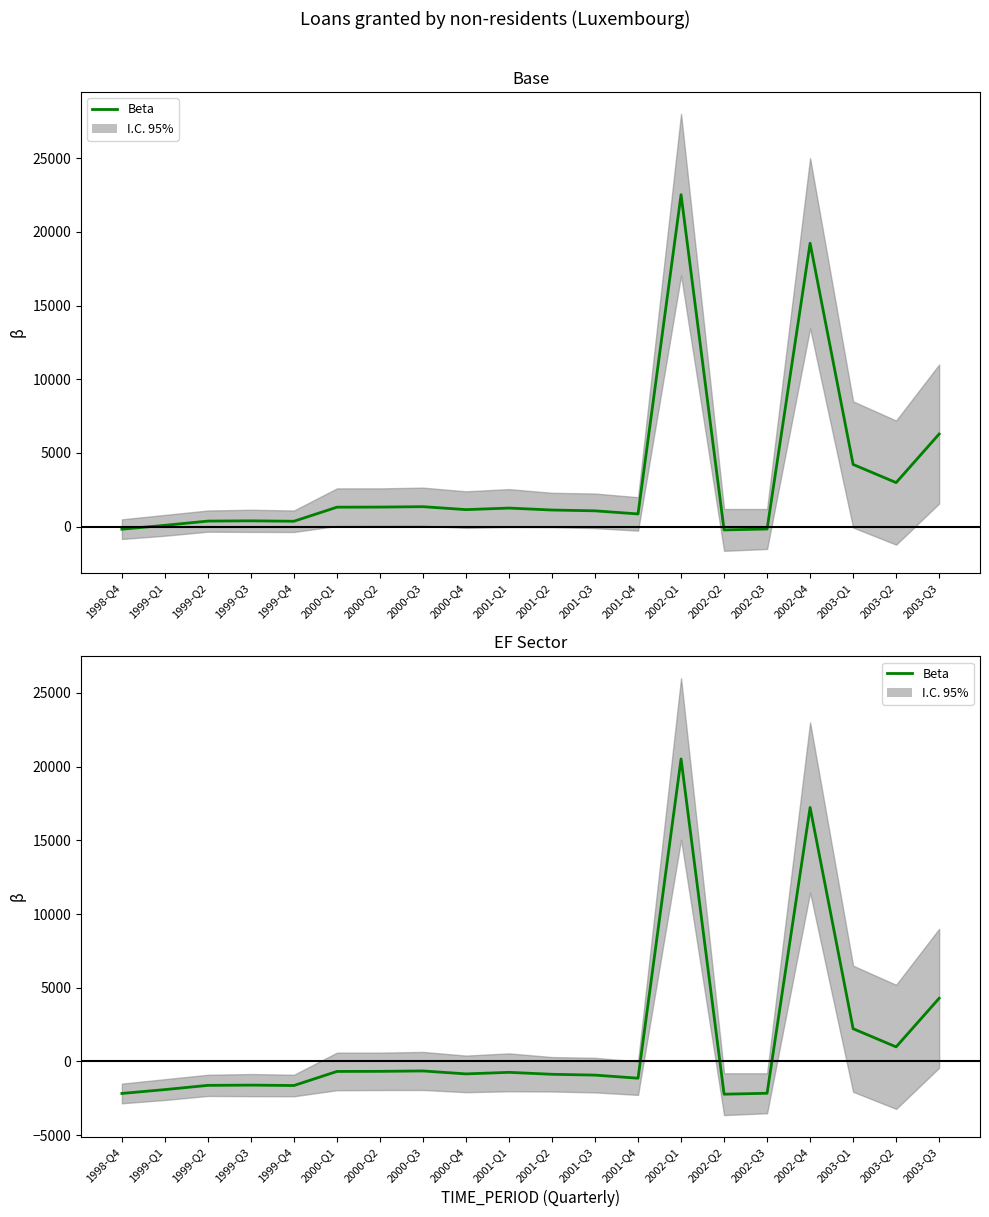

The value at 1999-Q2 is -1618.2. True or false?

True